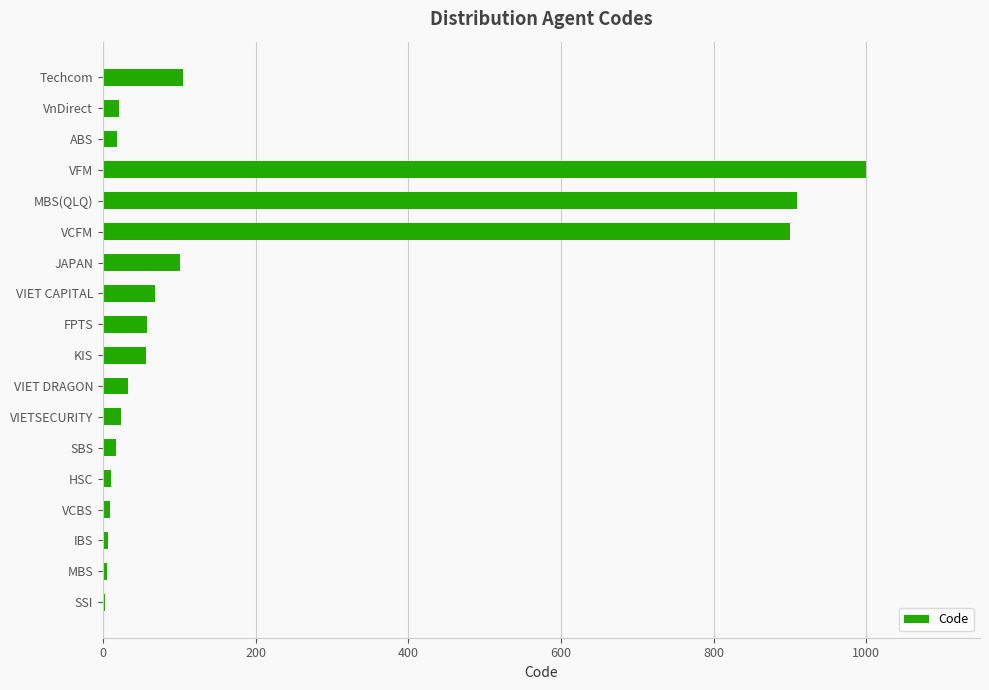

Are the bars grouped side by side (vs. stacked)?

No